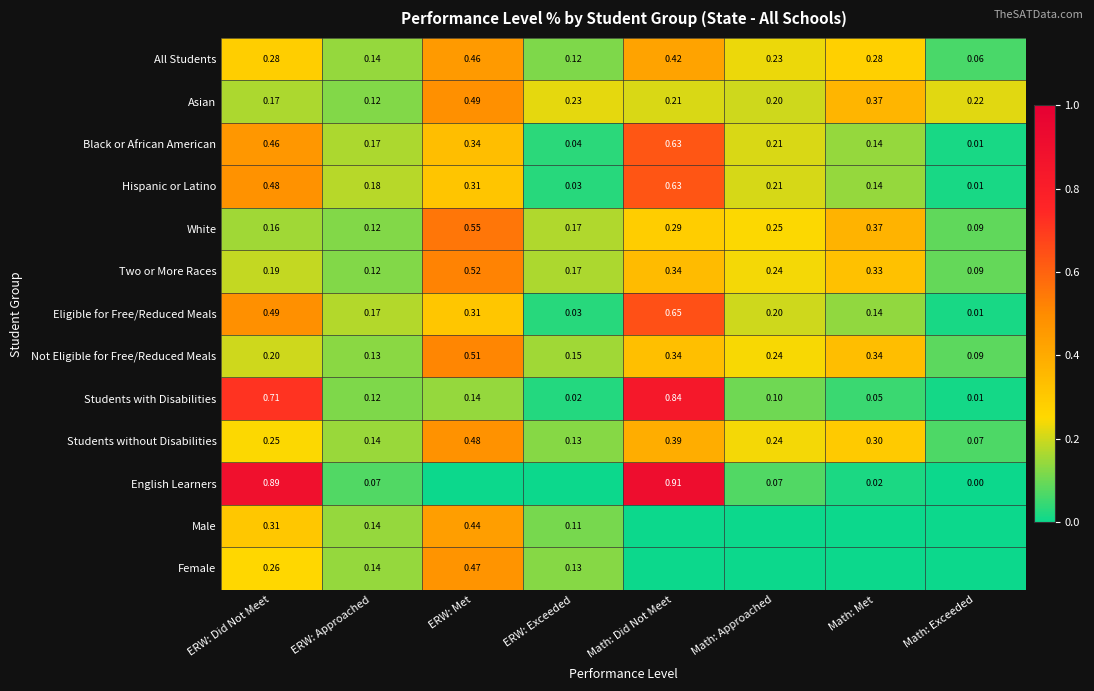

At which label is Students without Disabilities closest to 0?

Math: Exceeded